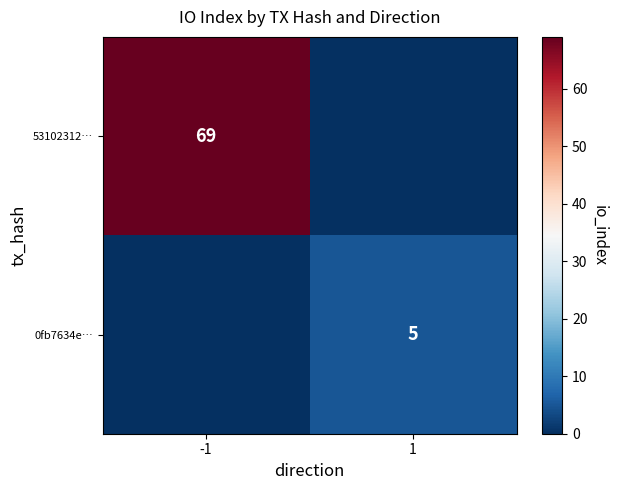

Is it true that 53102312… equals 103 at -1?

False